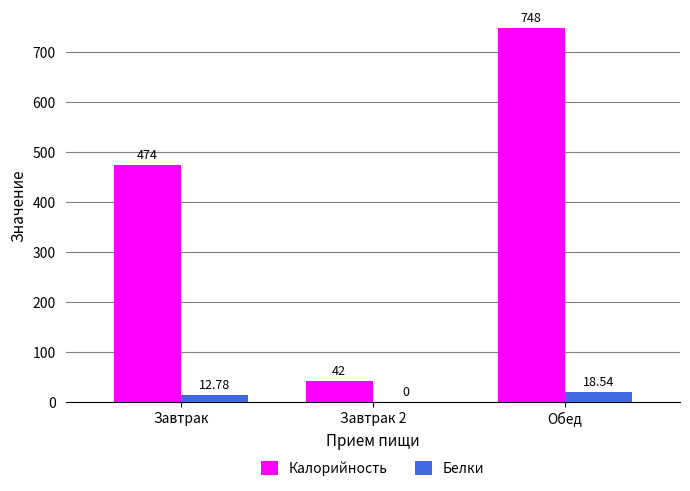

What are all the series names shown in the legend?

Калорийность, Белки